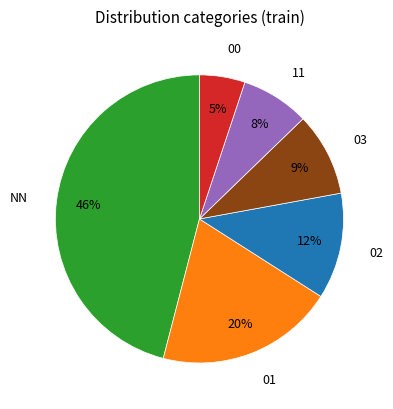

Is there a majority slice in this chart?

No